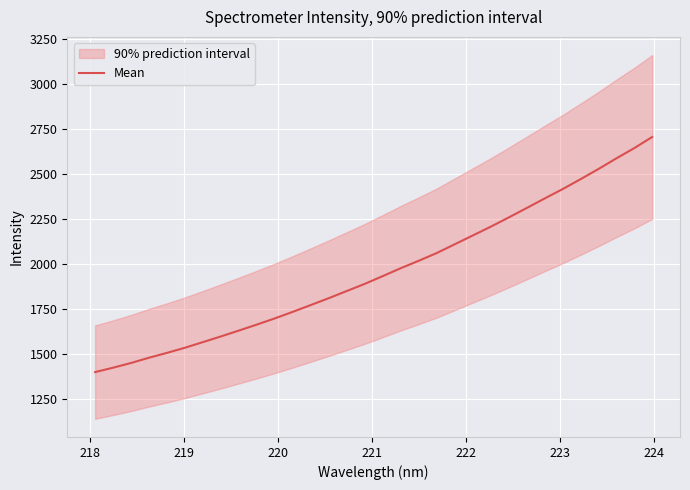

What is the maximum value for Mean?

2704.7